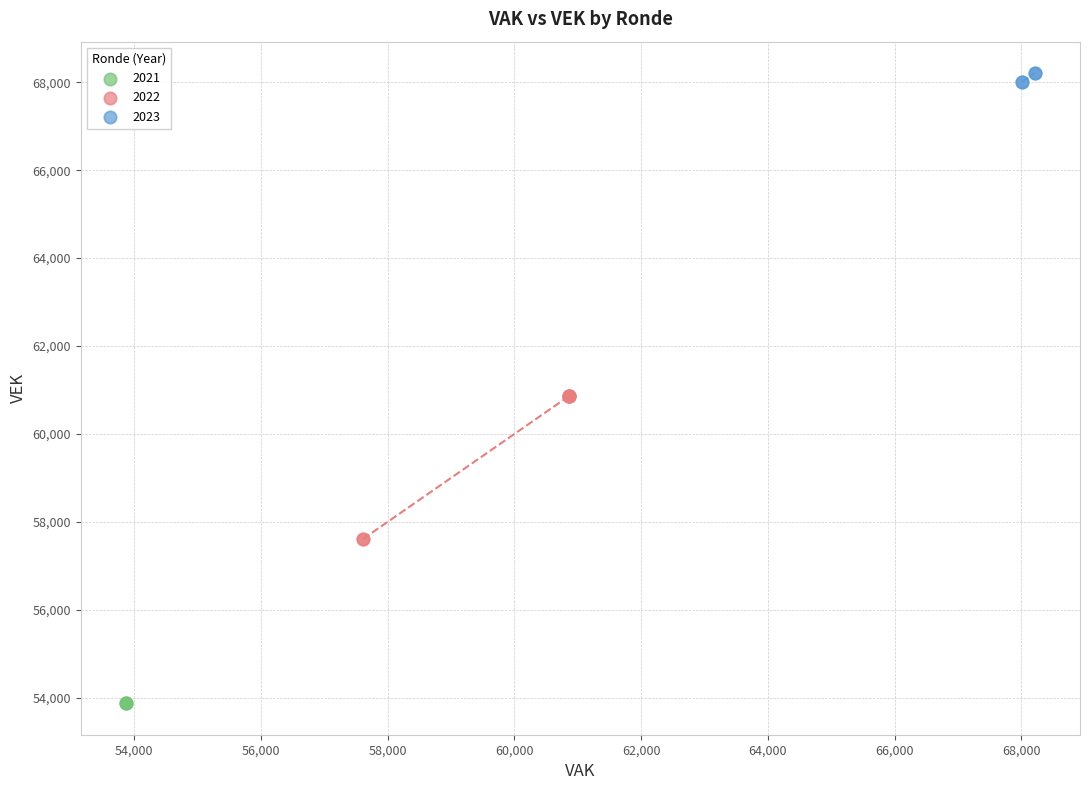

What are all the series names shown in the legend?

2021, 2022, 2023